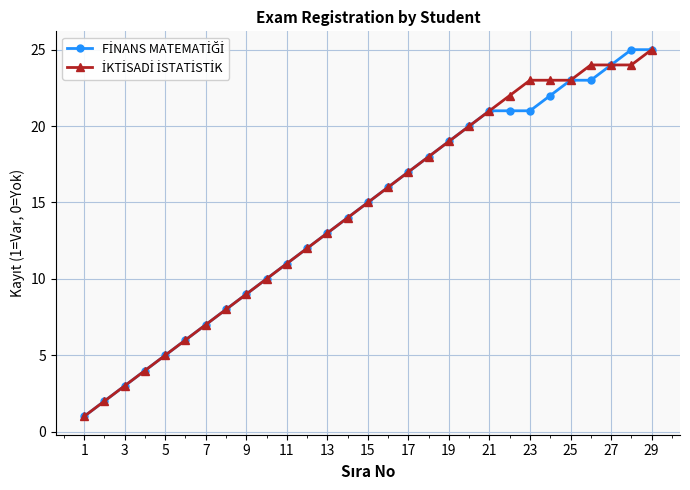

What is the greatest value displayed?

25